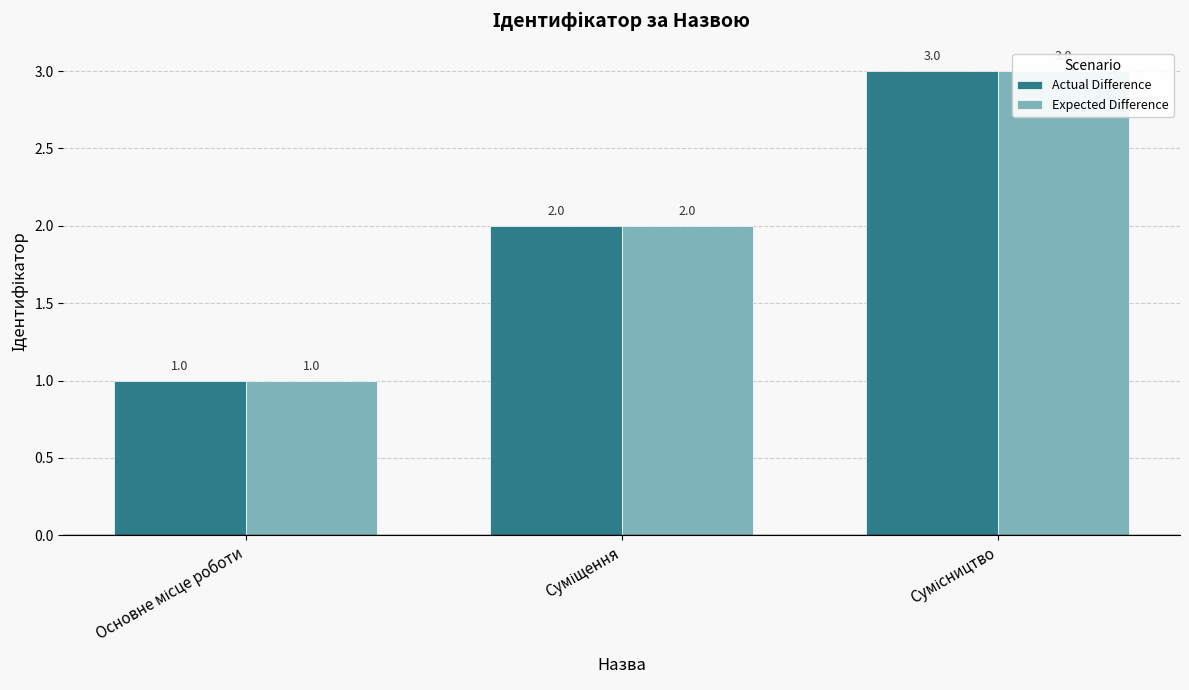

What position from the right is Сумісництво?

1